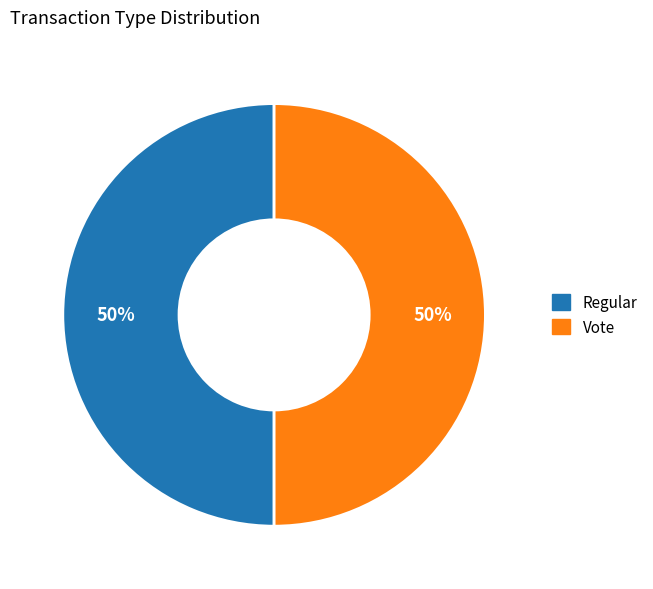

Count the number of slices in the pie.

2